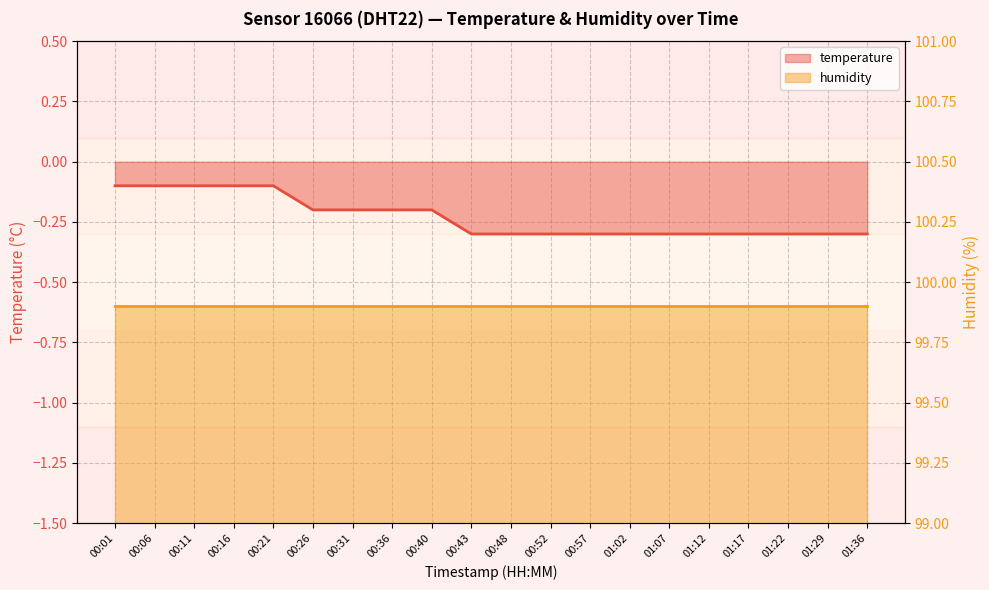

What is the change in value from 00:40 to 00:52?

-0.1